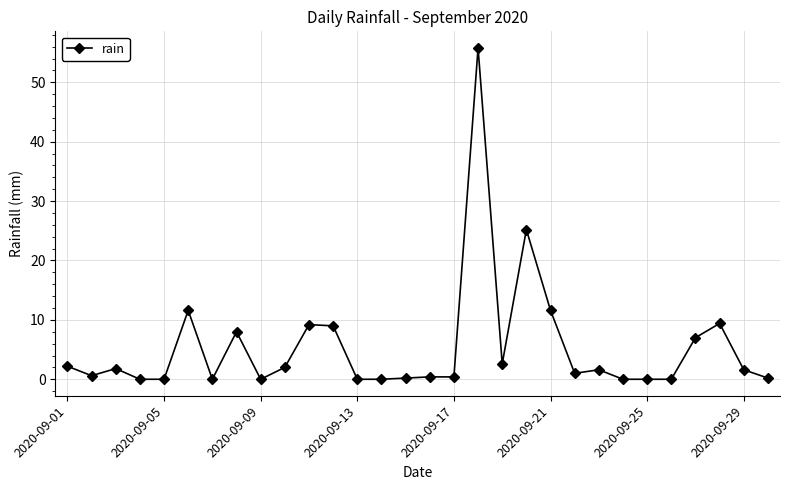

True or false: the data has more than 2 interior local peaks.

True